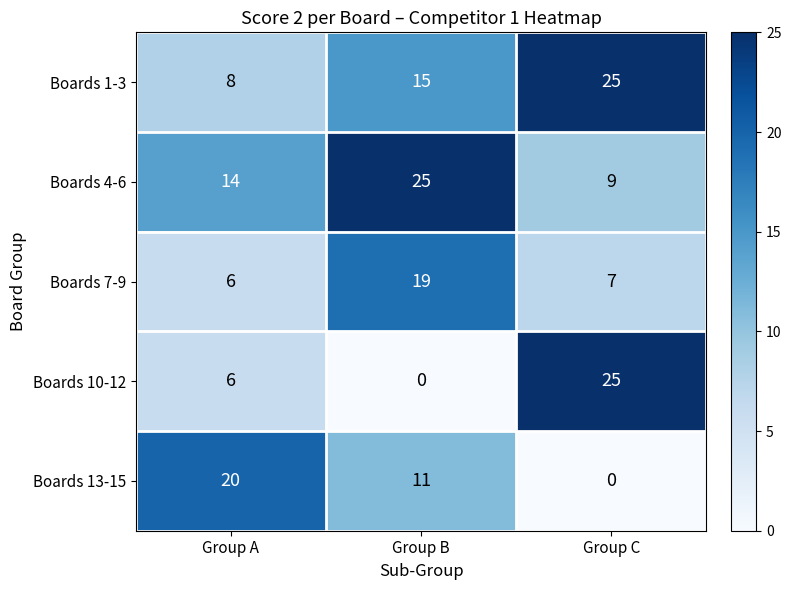

Reading left to right, transcribe all the data shown in this chart.

Boards 1-3: 8	15	25
Boards 4-6: 14	25	9
Boards 7-9: 6	19	7
Boards 10-12: 6	0	25
Boards 13-15: 20	11	0